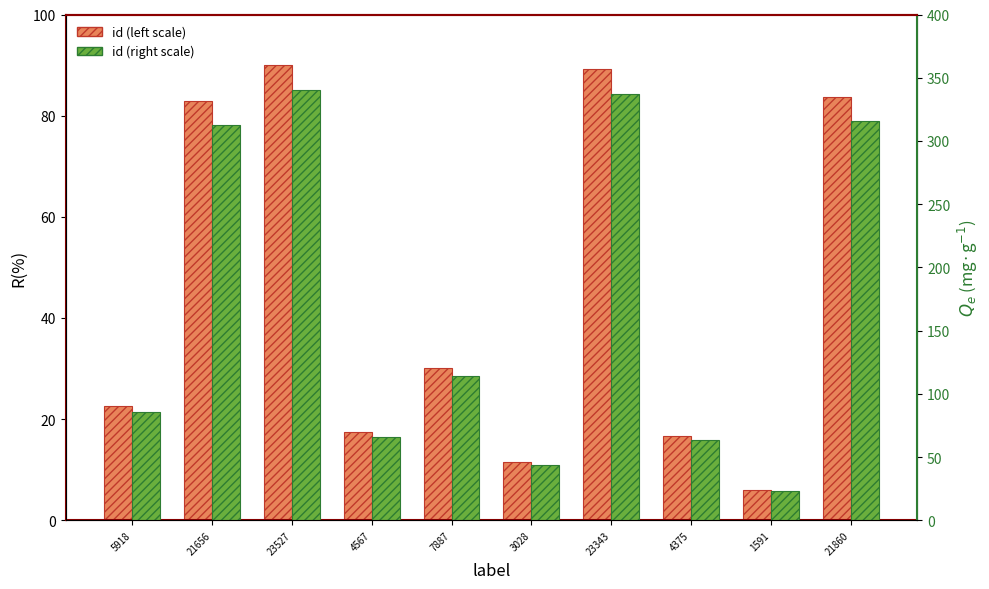

What is the maximum value for id (left scale)?

90.0